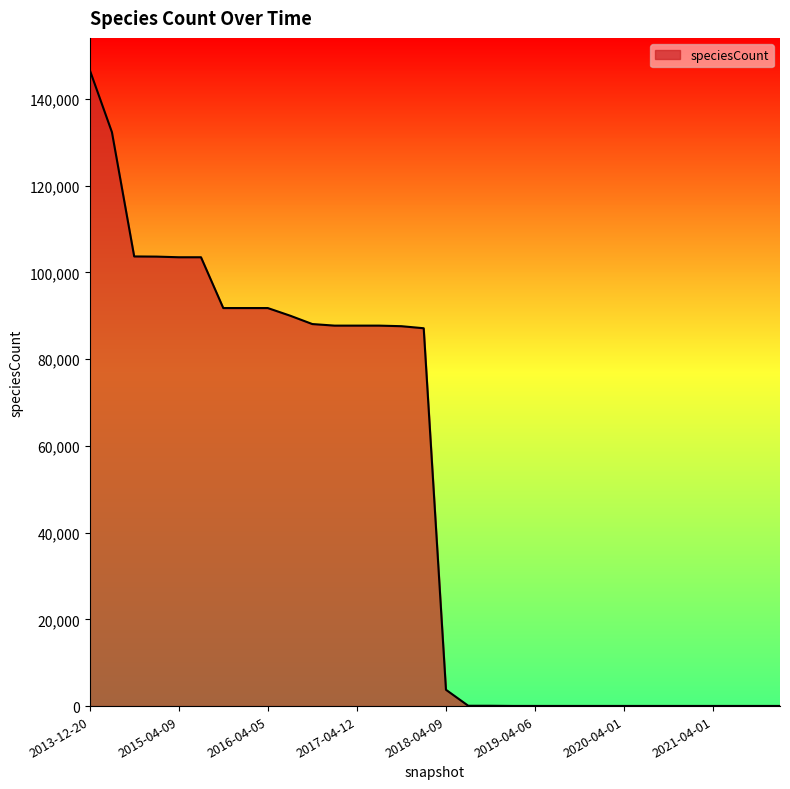

What is the difference between the maximum and minimum values?

146723